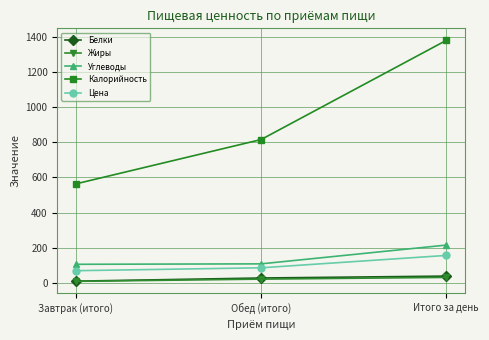

What is the spread (max minus min) of values at Обед (итого)?

792.5